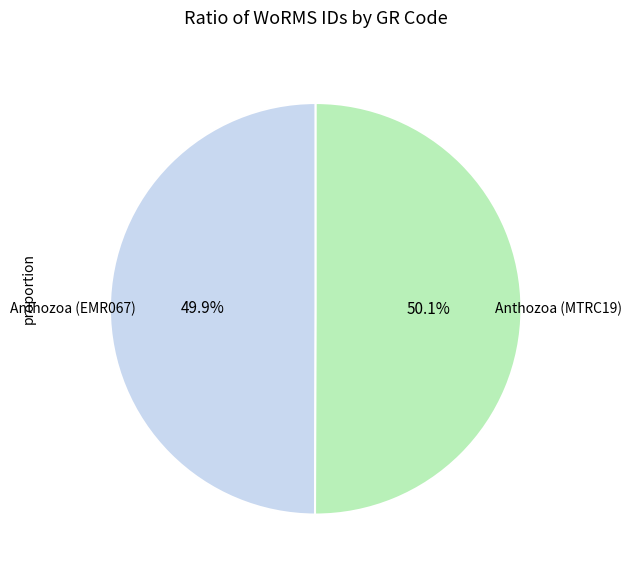

Approximately how many times larger is the value at Anthozoa (MTRC19) compared to Anthozoa (EMR067)?

1.0